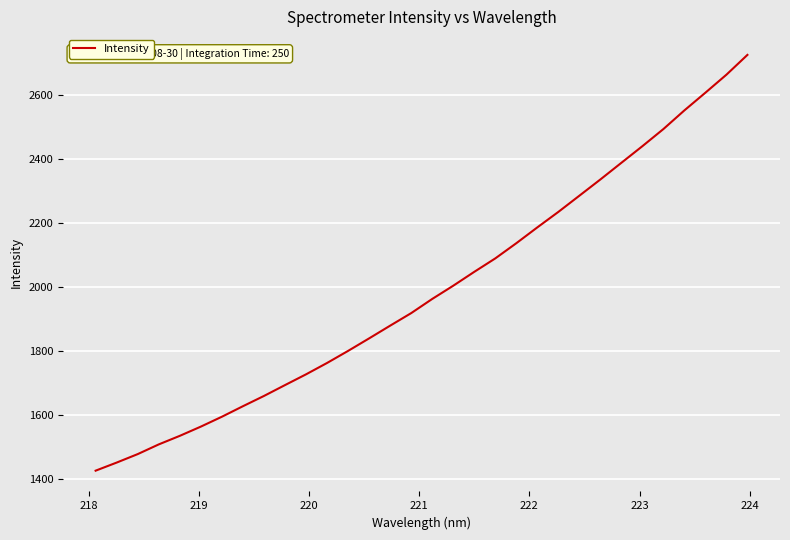

What is the difference between the maximum and minimum values?

1297.9